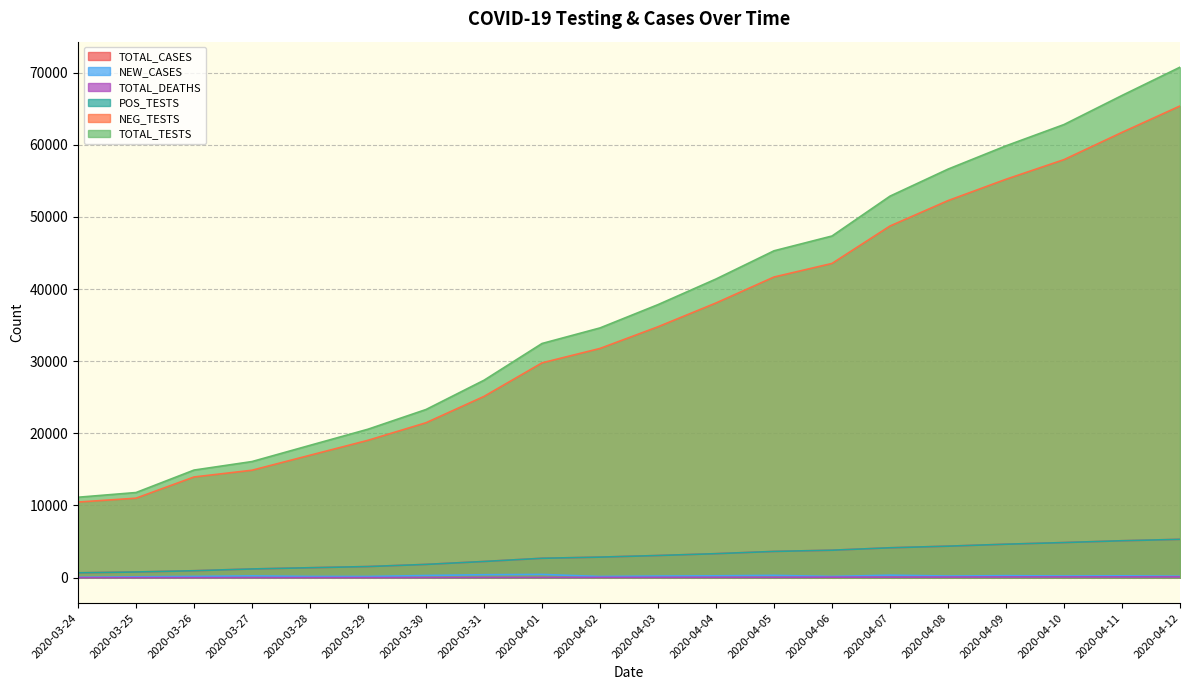

What is the lowest value of the TOTAL_CASES series?

667